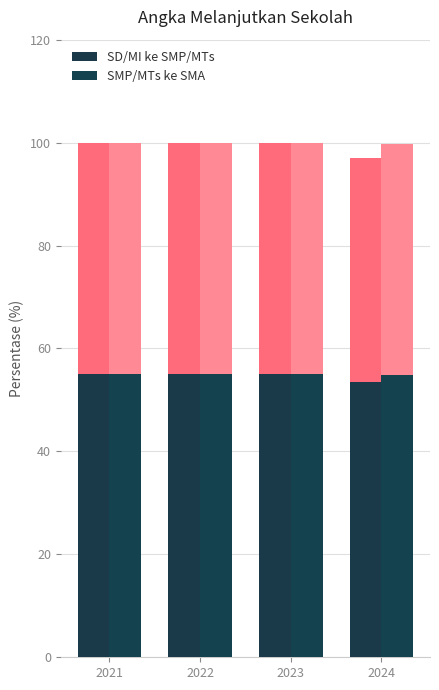

List the series in order of their peak value, lowest first.

SD/MI ke SMP/MTs, SMP/MTs ke SMA